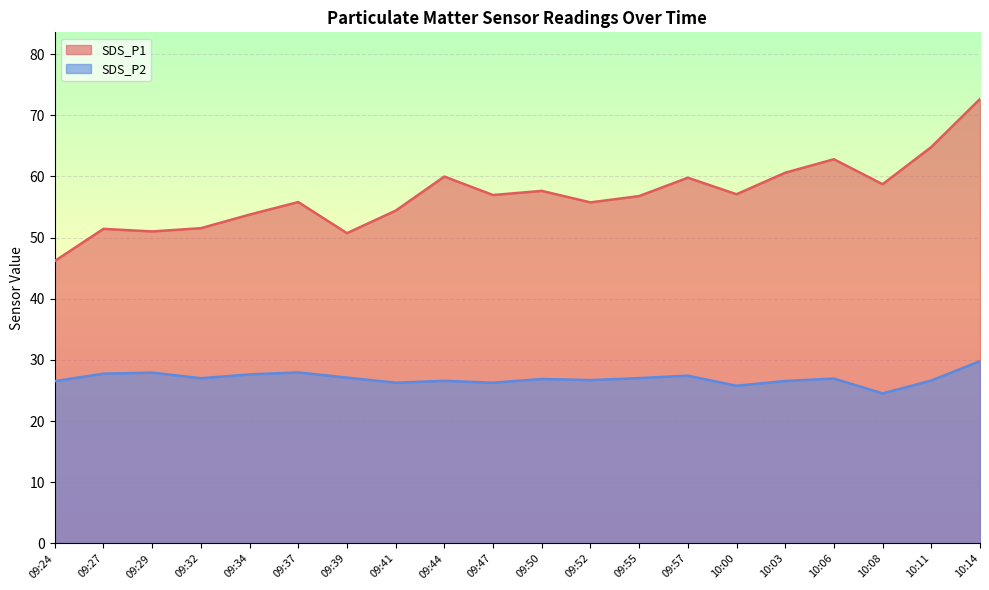

How many lines are shown in the chart?

2